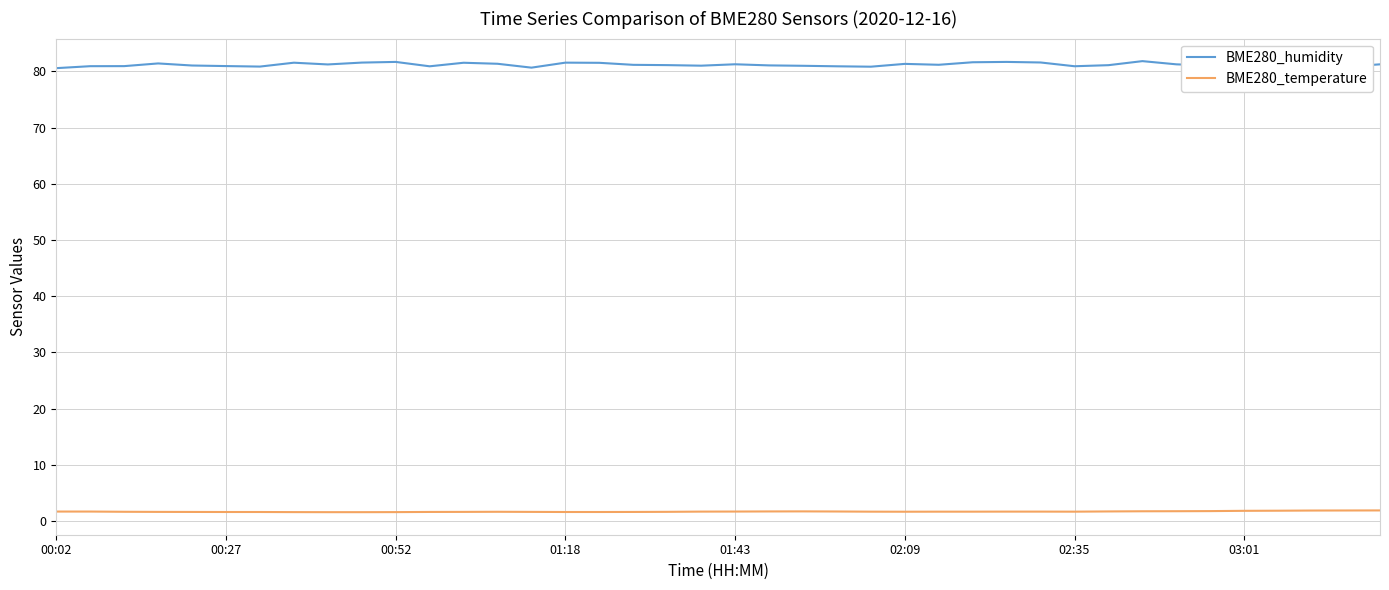

True or false: BME280_temperature and BME280_humidity intersect in this chart.

False